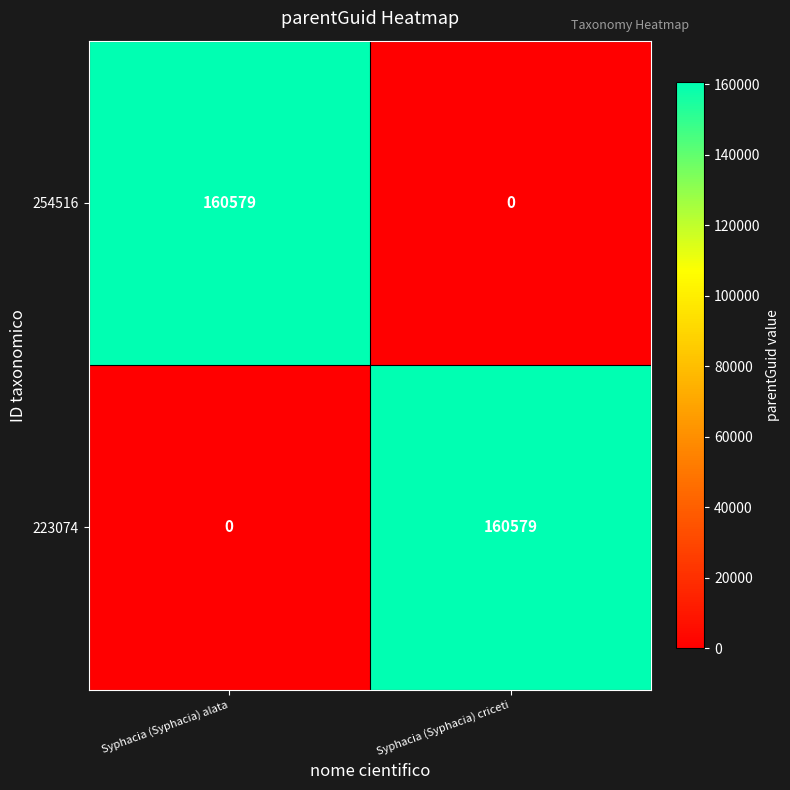

Which category has the lowest value in the 254516 series?

Syphacia (Syphacia) criceti